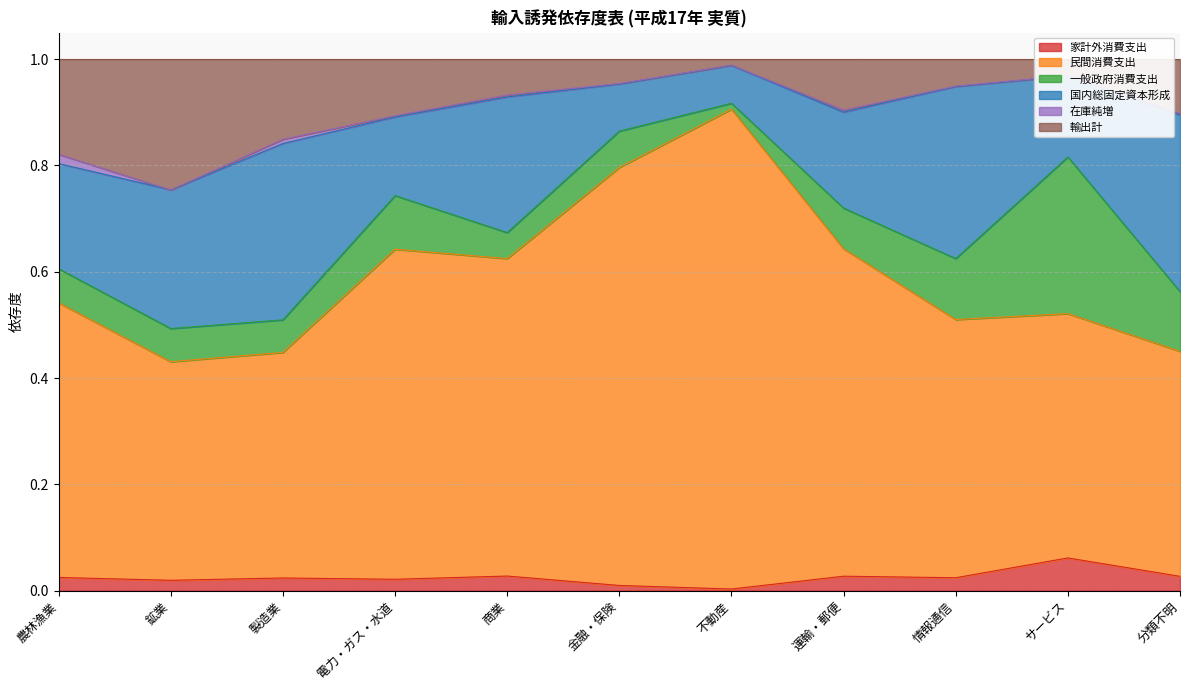

Is it true that 家計外消費支出 equals 0.0 at 不動産?

True